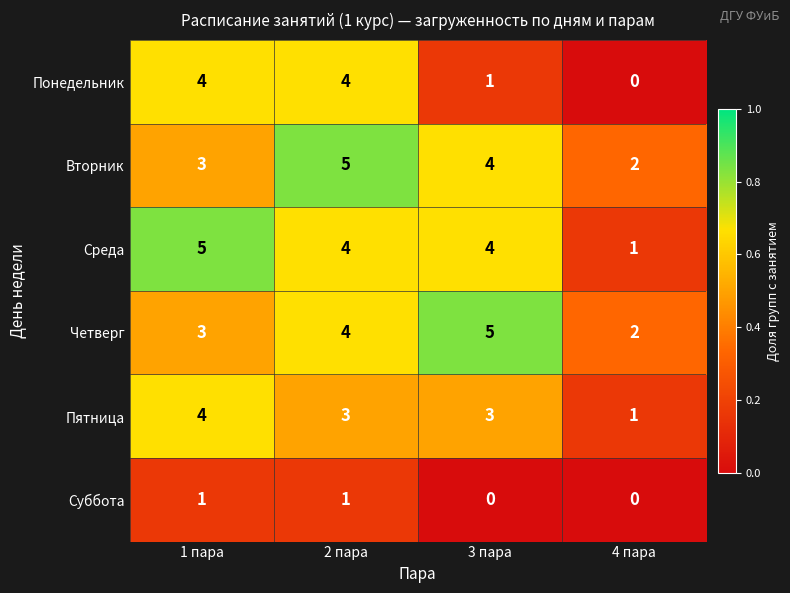

Which category has the highest value in the Четверг series?

3 пара